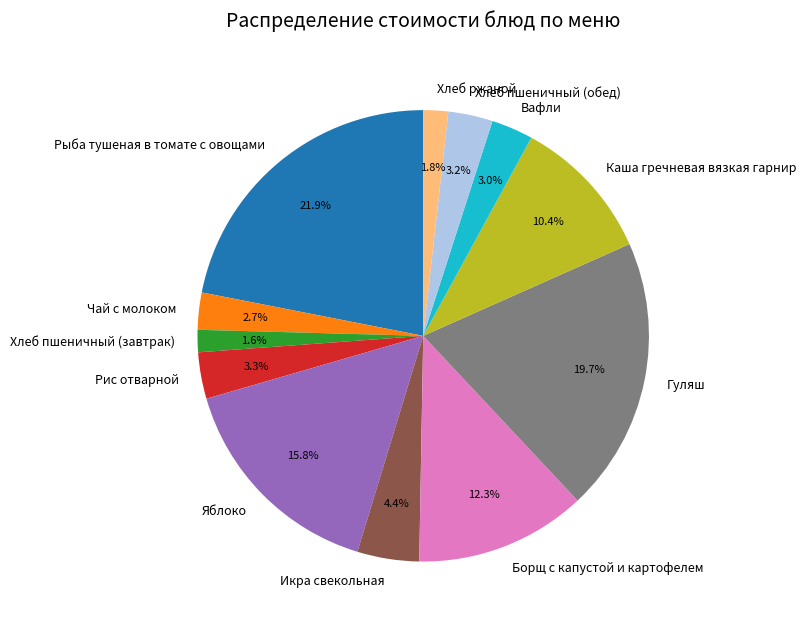

How many segments does this pie chart have?

12